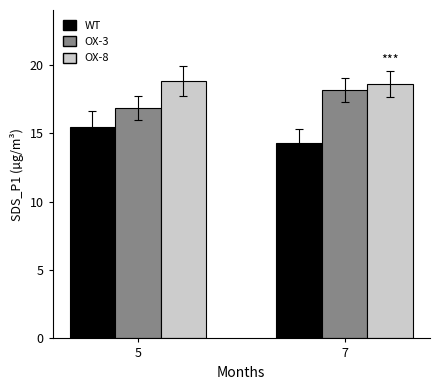

What is the spread (max minus min) of values at 5?

3.4